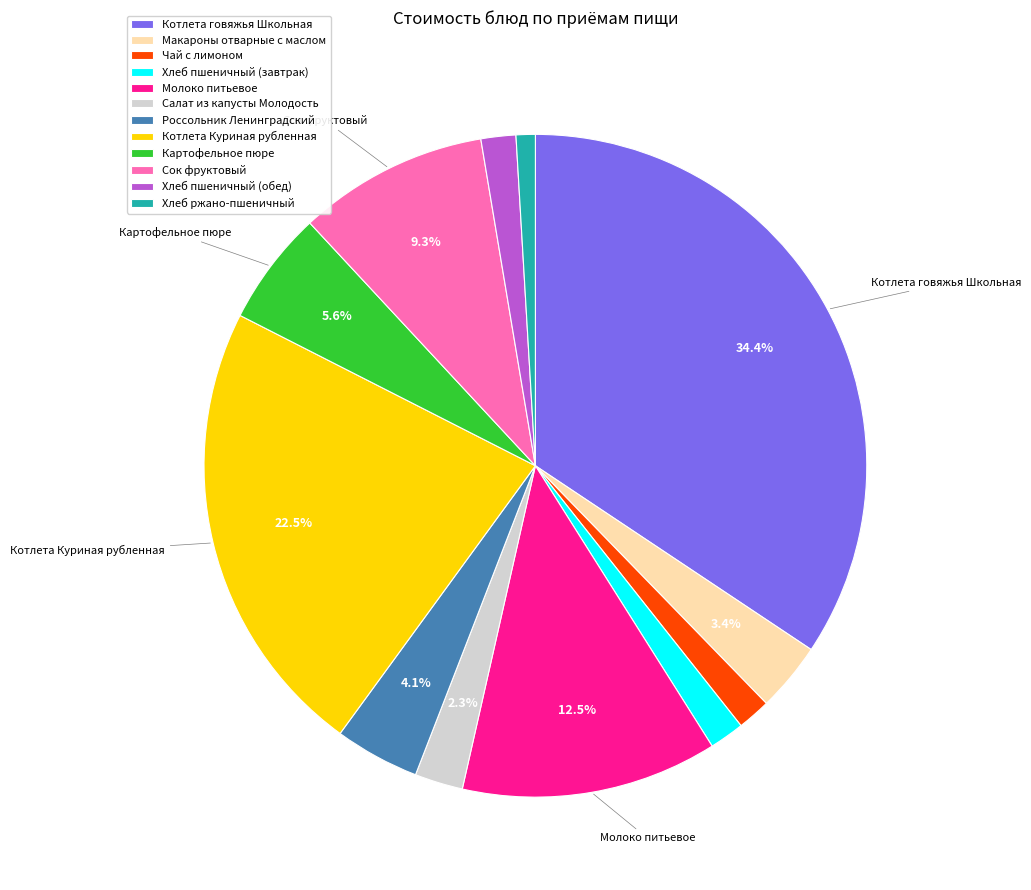

Is it true that Котлета говяжья Школьная is 34% of the pie?

True